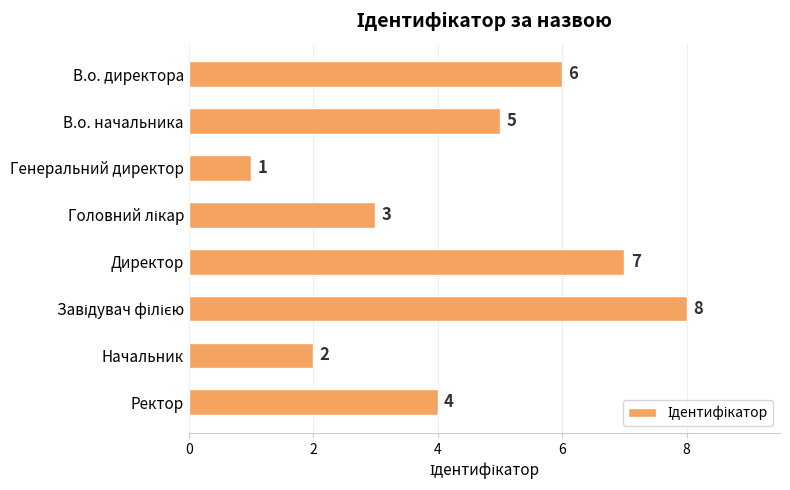

What is the minimum value shown in the chart?

1